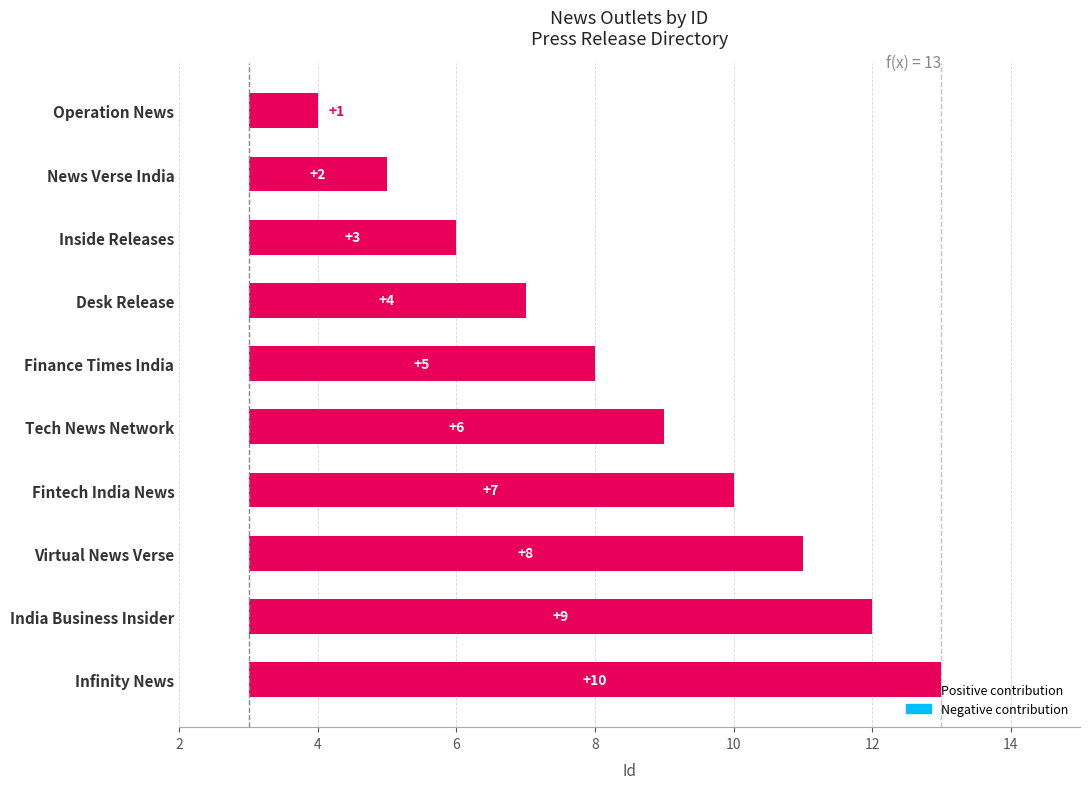

What is the sum of the values at Operation News and News Verse India?

3